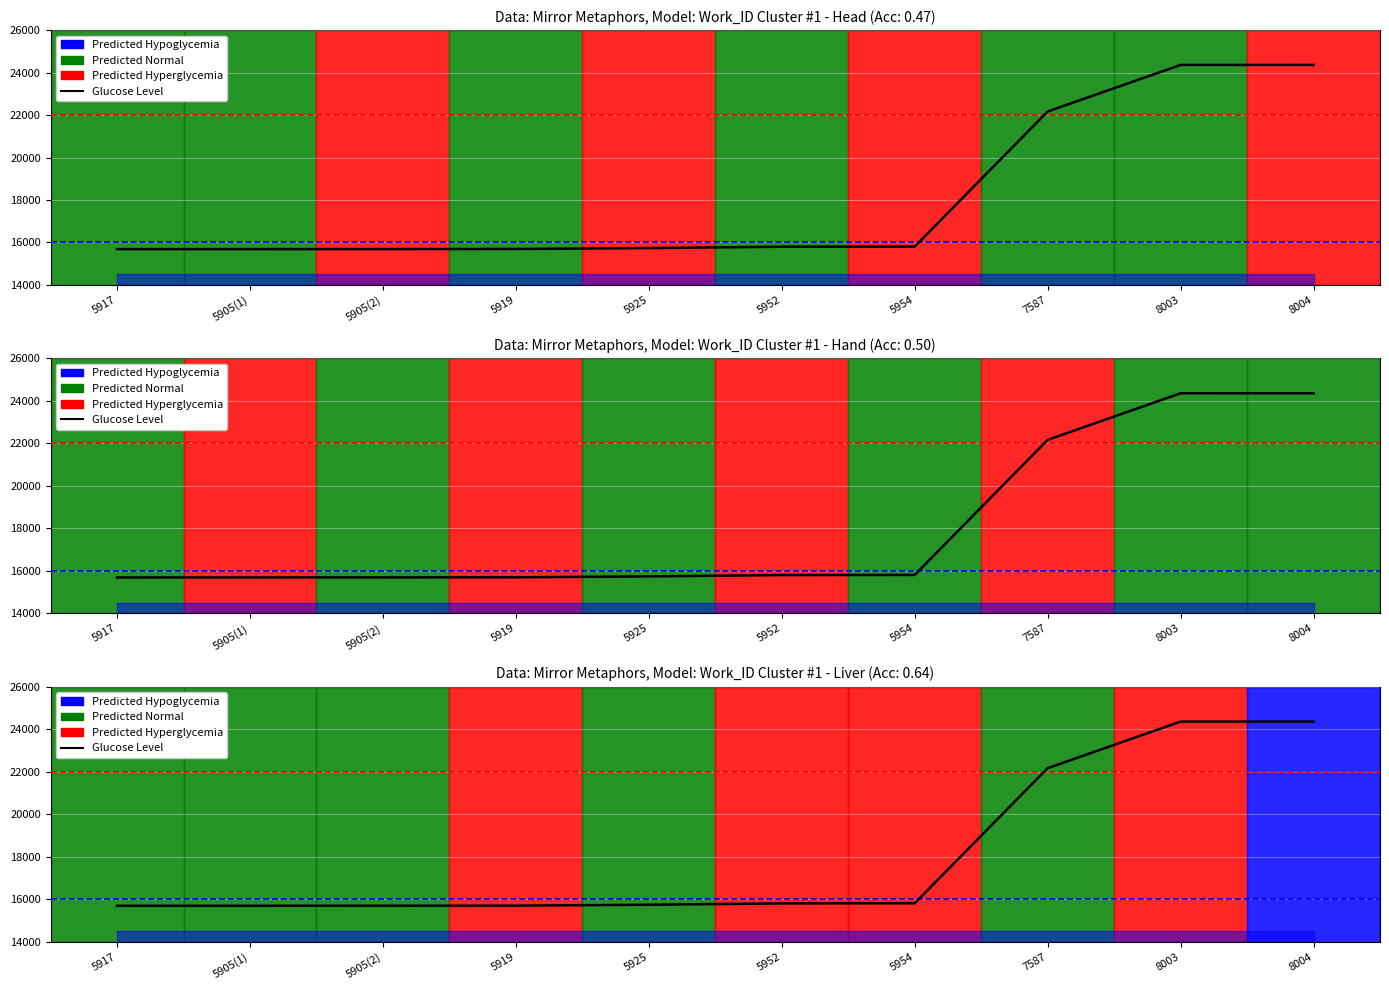

What is the value of the 10th point from the left?

24360